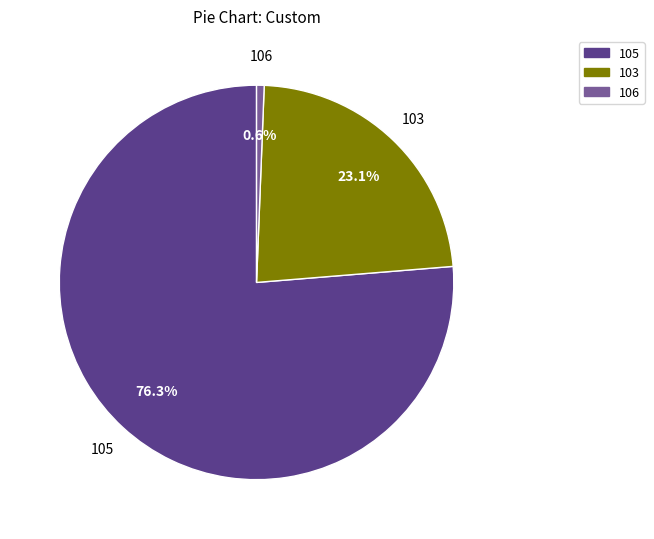

Count the number of slices in the pie.

3